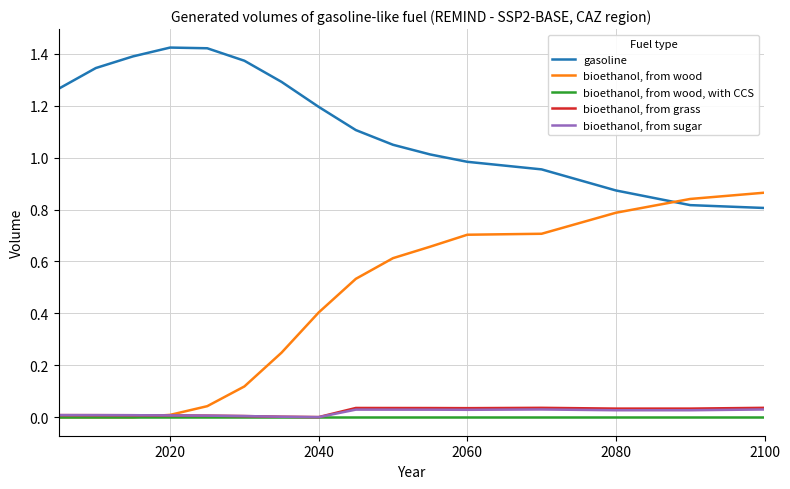

Which series has the widest spread of values?

bioethanol, from wood